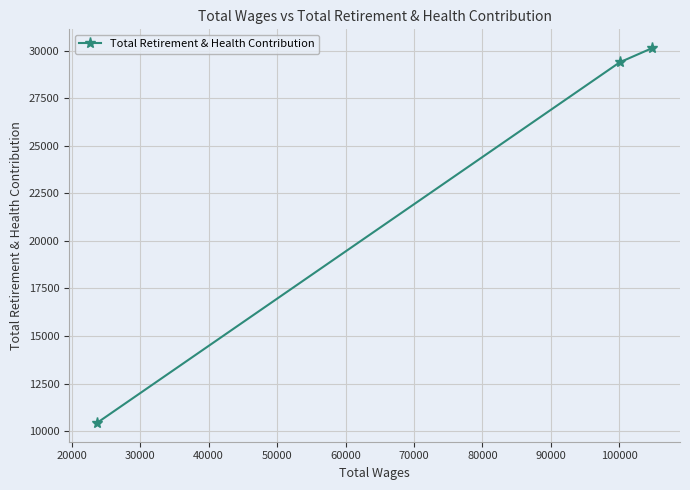

Reading left to right, transcribe all the data shown in this chart.

10428	29393	30142